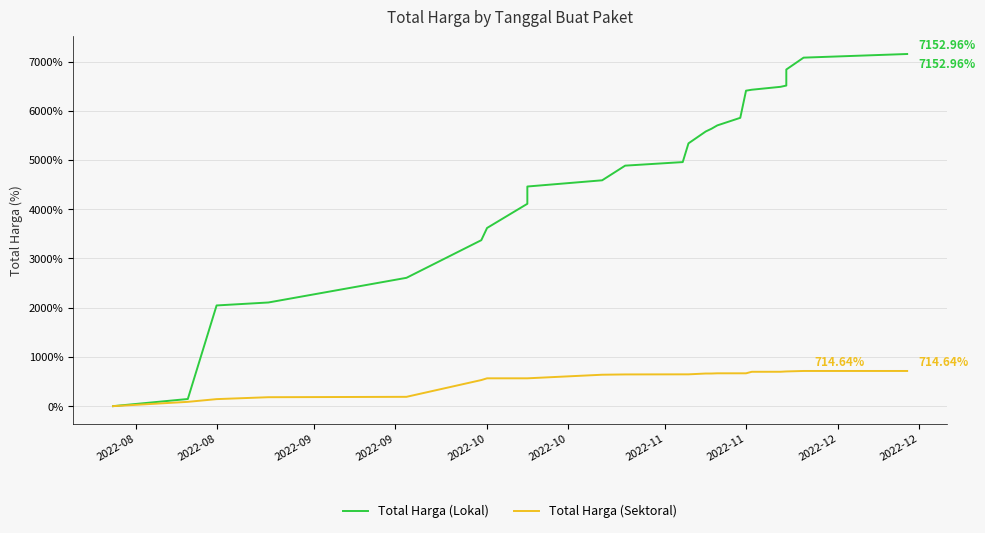

What is the difference between the second highest and second lowest values in the Total Harga (Sektoral) series?

627.3